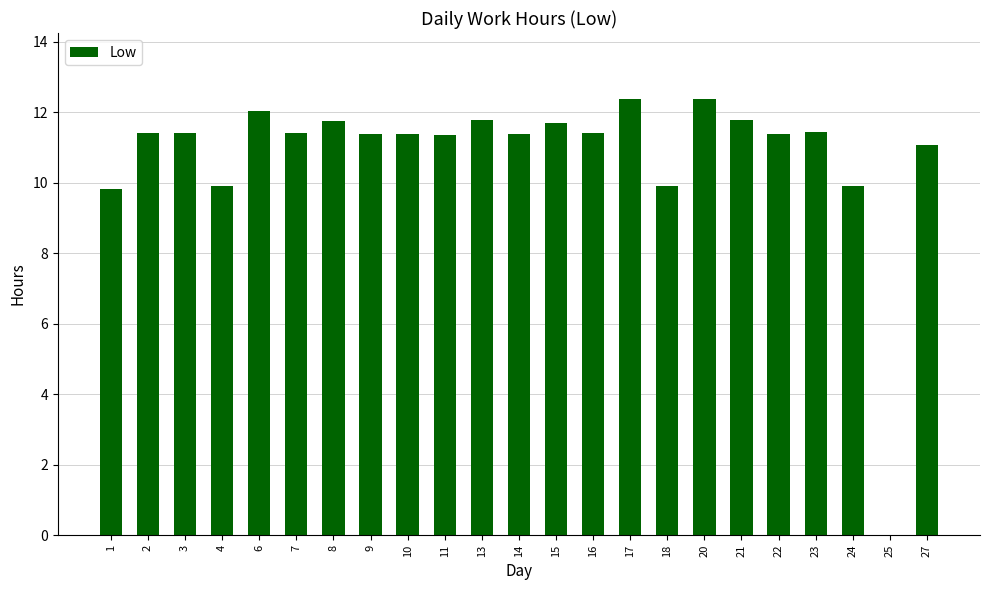

What is the sum of all values?

248.4